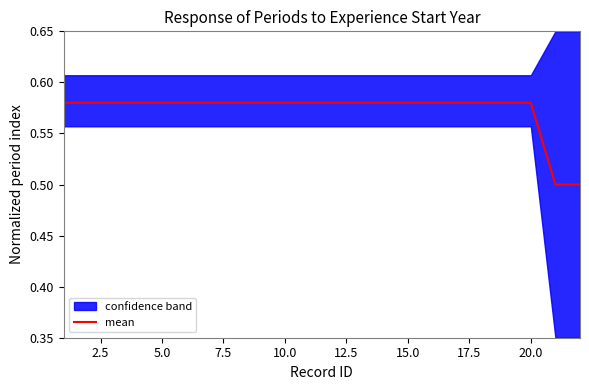

What is the minimum value for mean?

0.5